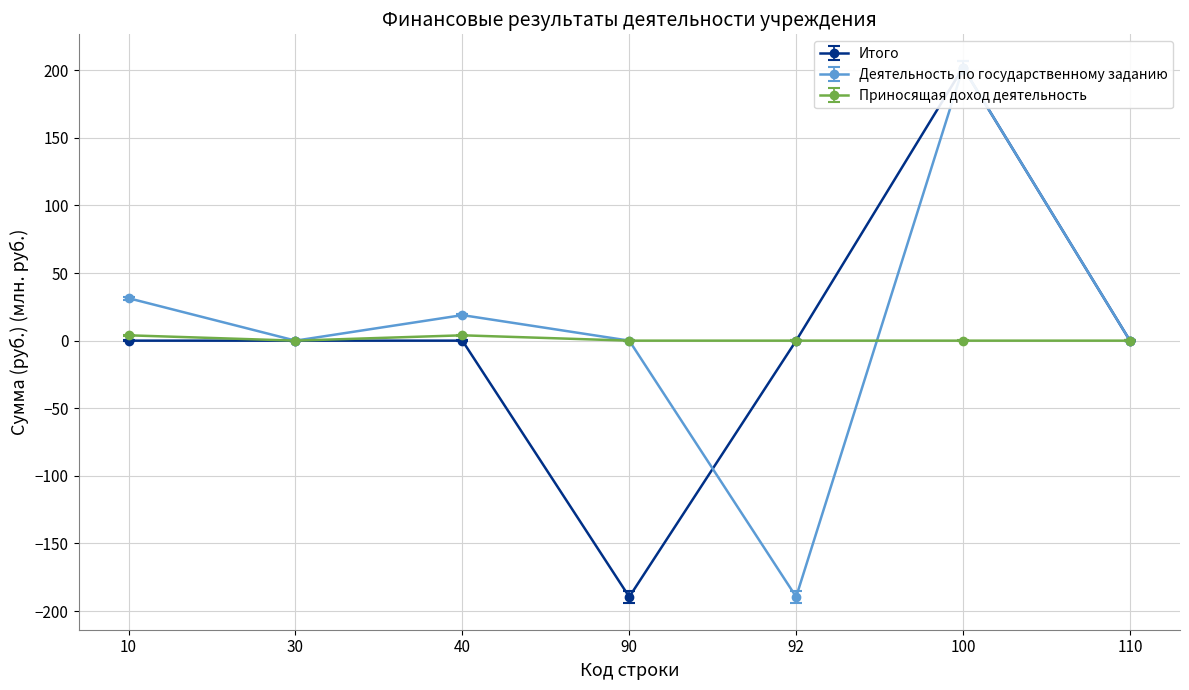

What are all the series names shown in the legend?

Итого, Деятельность по государственному заданию, Приносящая доход деятельность